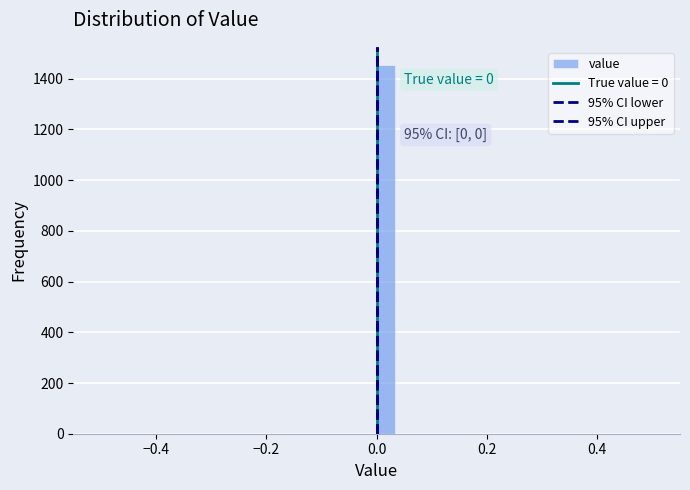

Around what value on the x-axis is the tallest bar? Give the approximate position of its centre, as read against the axis.

0.02